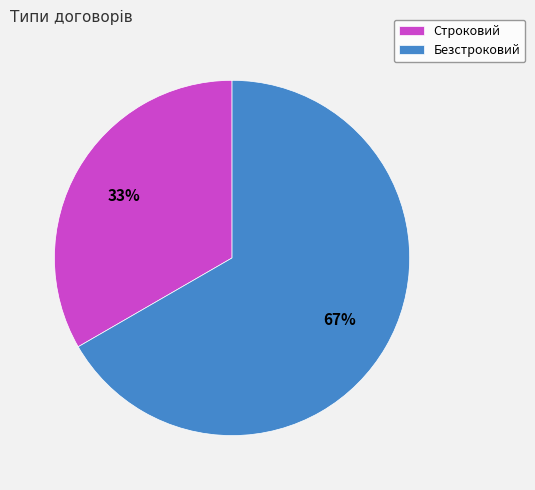

Approximately how many times larger is the value at Строковий compared to Безстроковий?

0.5